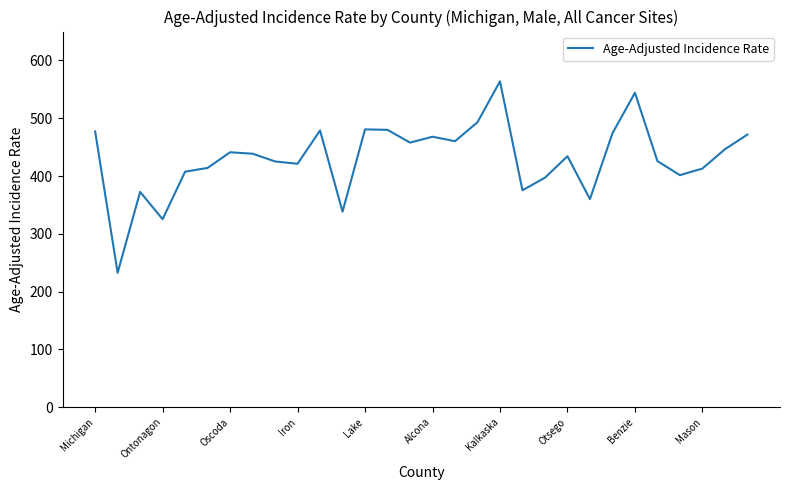

What is the difference between the maximum and second lowest values?

238.5